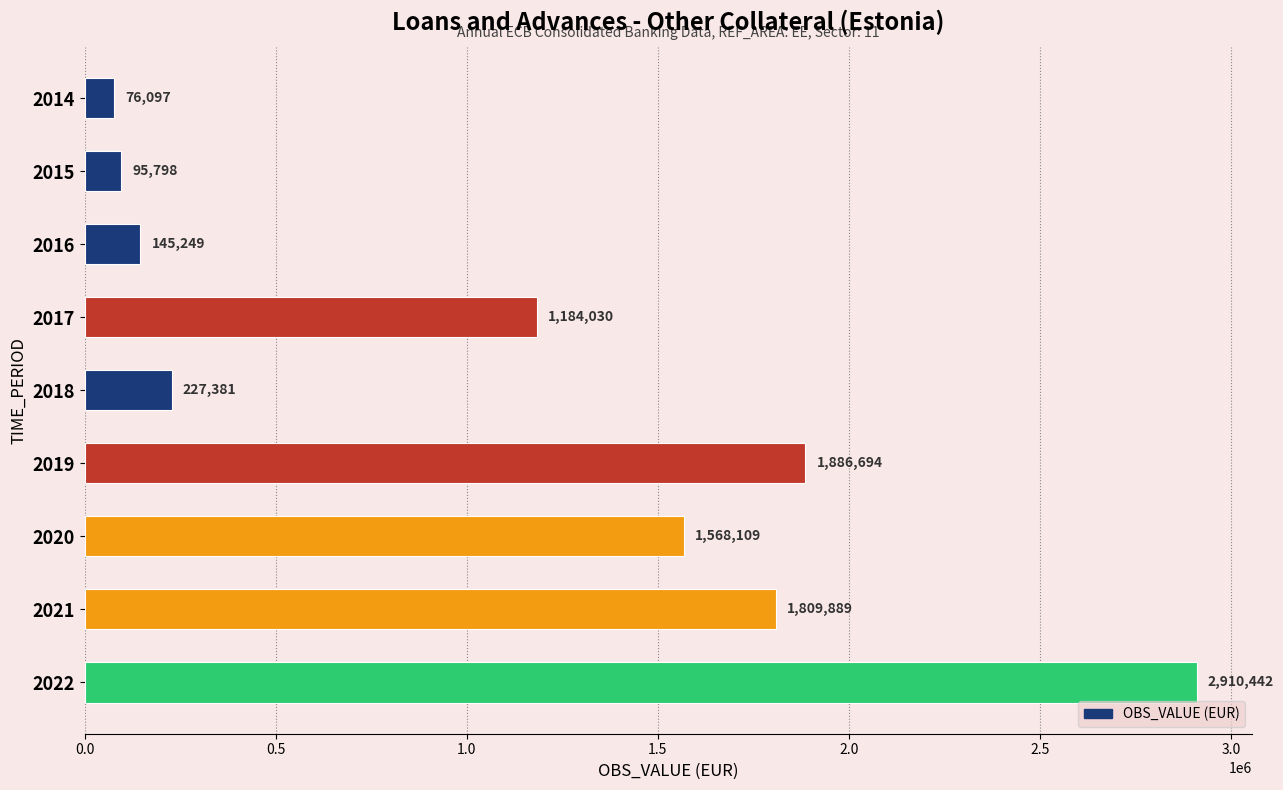

What is the difference between the maximum and second lowest values?

2814644